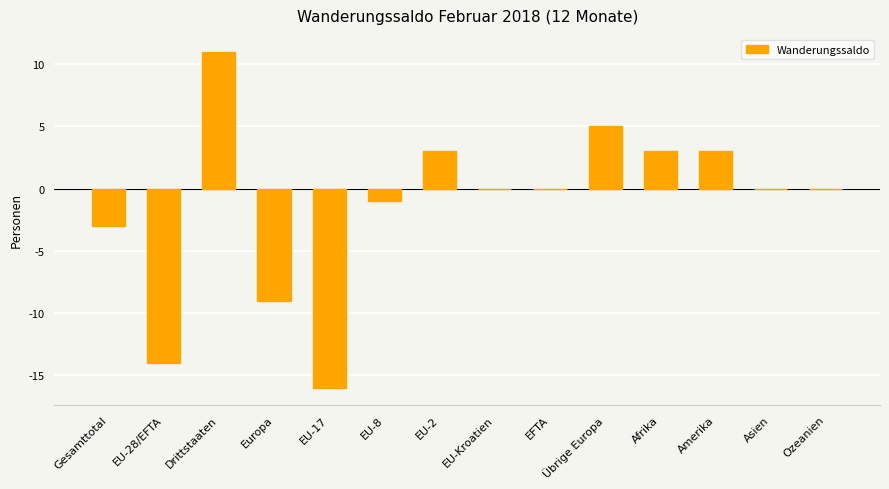

Between EU-28/EFTA and EU-2, which is larger?

EU-2